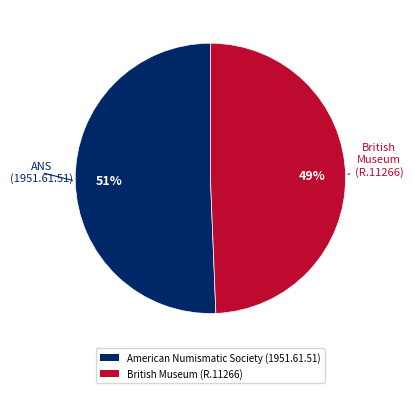

To the nearest percent, what is the combined percentage of British Museum (R.11266) and American Numismatic Society (1951.61.51)?

100%